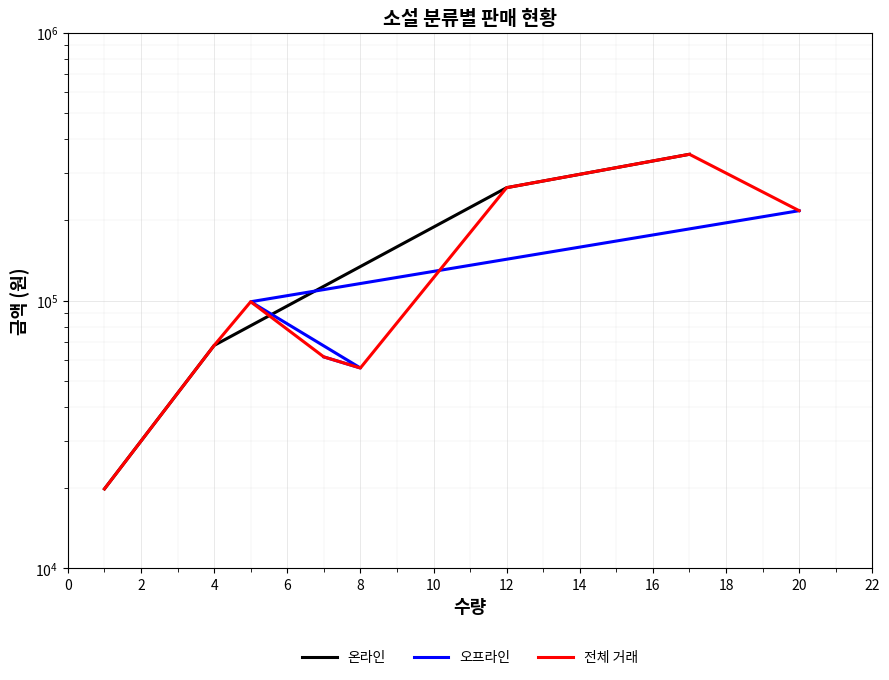

Which series has the widest spread of values?

온라인